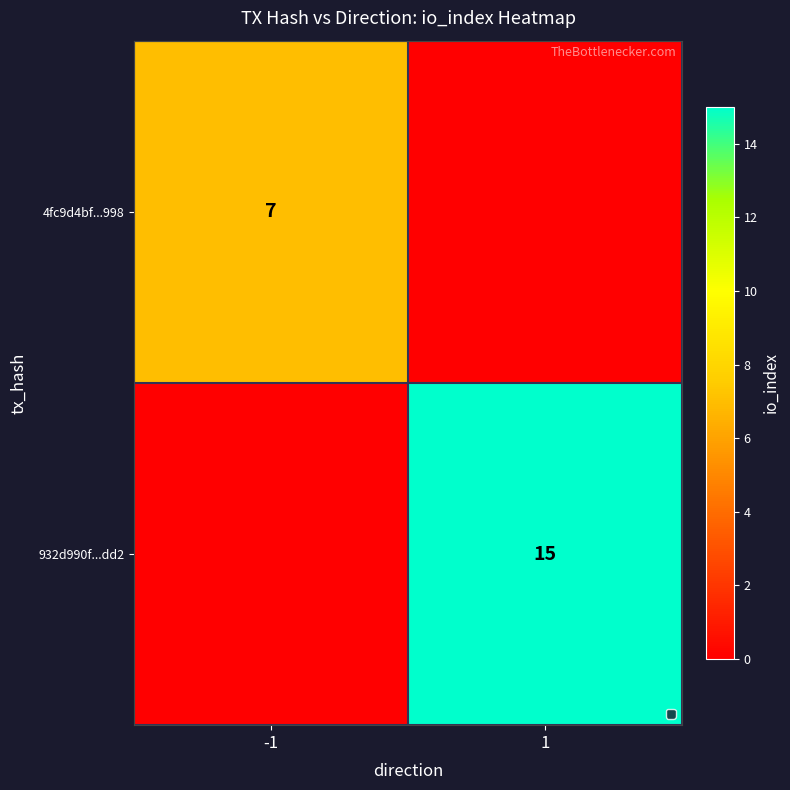

The value of 932d990f...dd2 at 1 is 15. True or false?

True